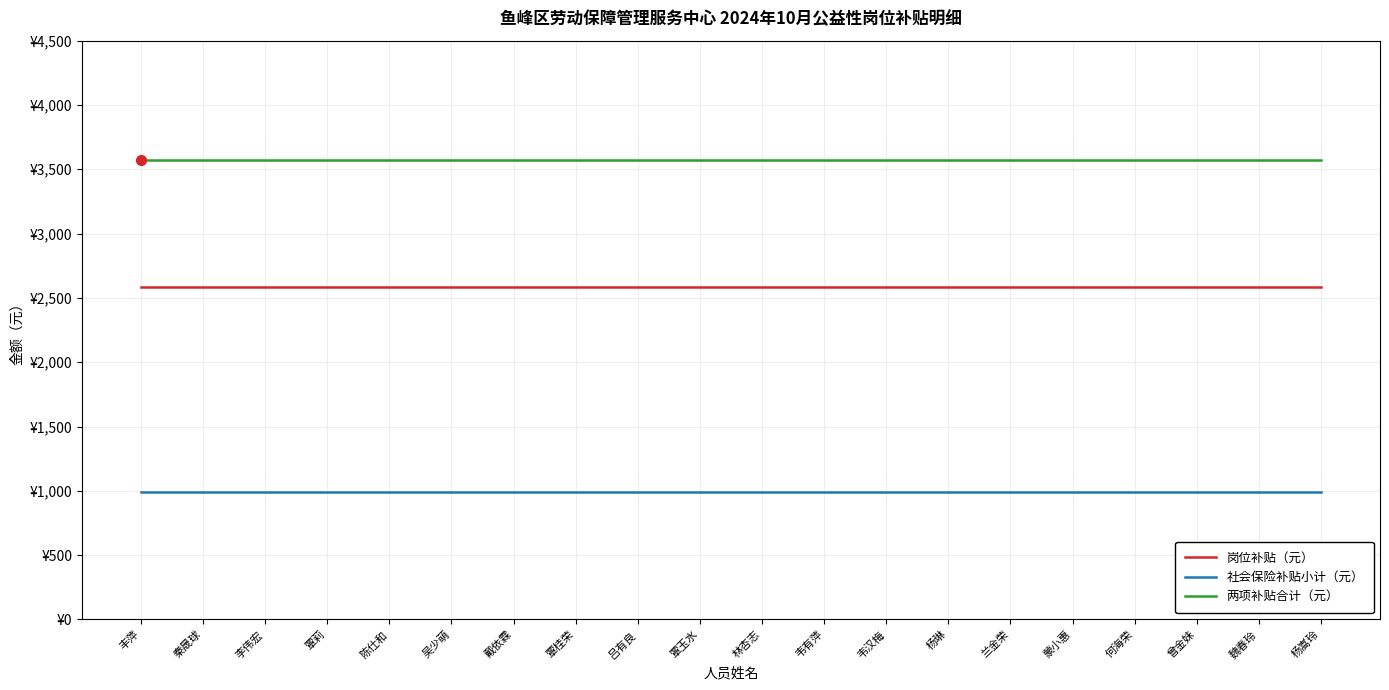

Is the value of 岗位补贴（元） at 何海荣 greater than the value of 两项补贴合计（元） at 林杏志?

No